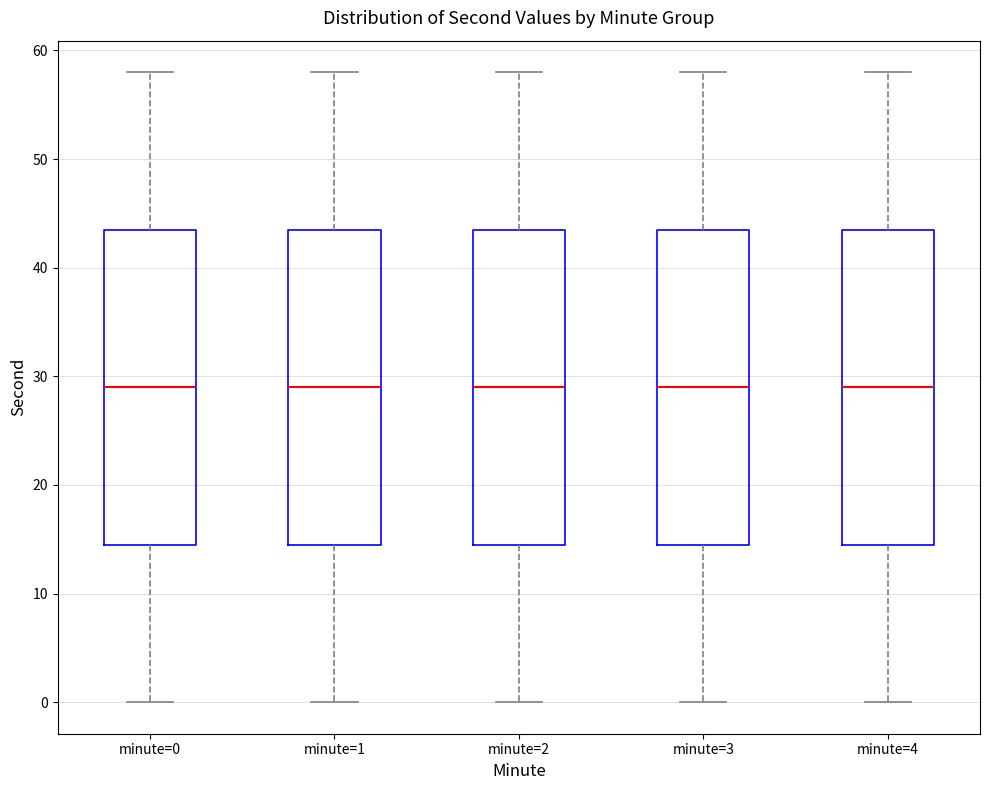

Where is the upper edge of the box for minute=0 on the y-axis? The values are not printed on the chart, so give them approximately, as read against the axis.

44